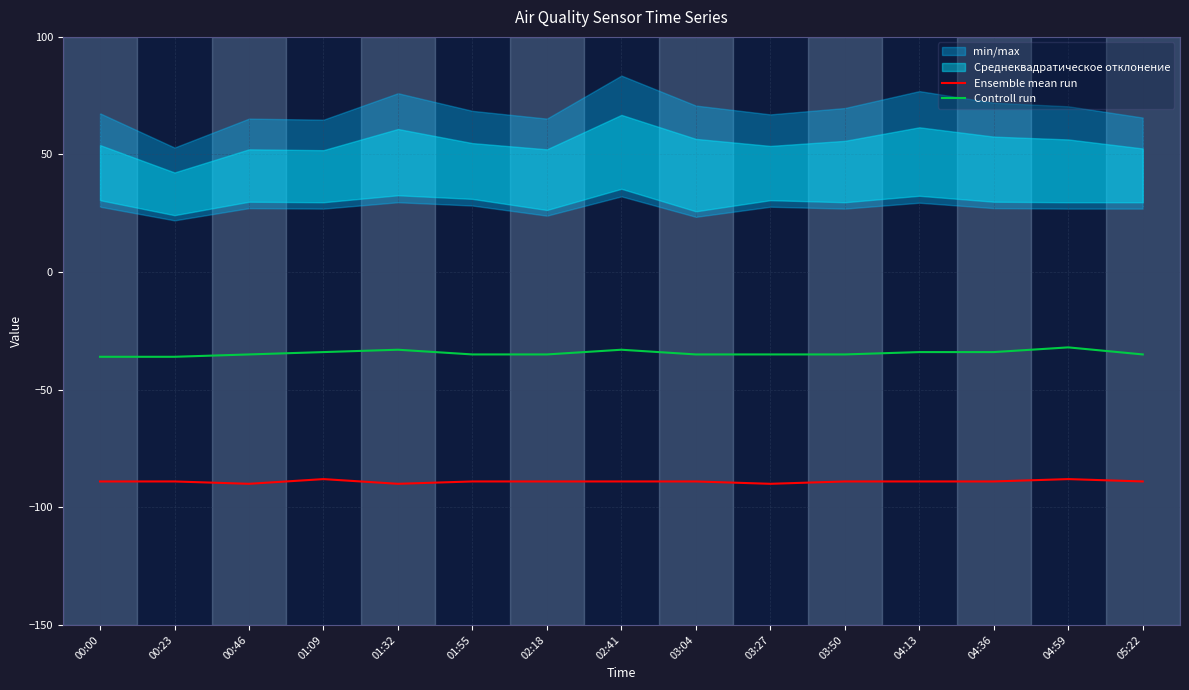

What is the sum of the Controll run values at 02:18 and 00:23?

-71